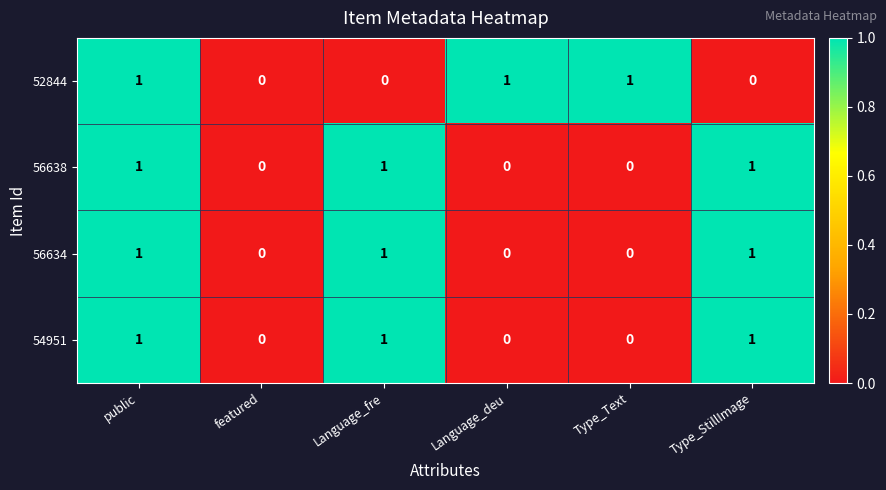

At which category is the sum across all series the highest?

public